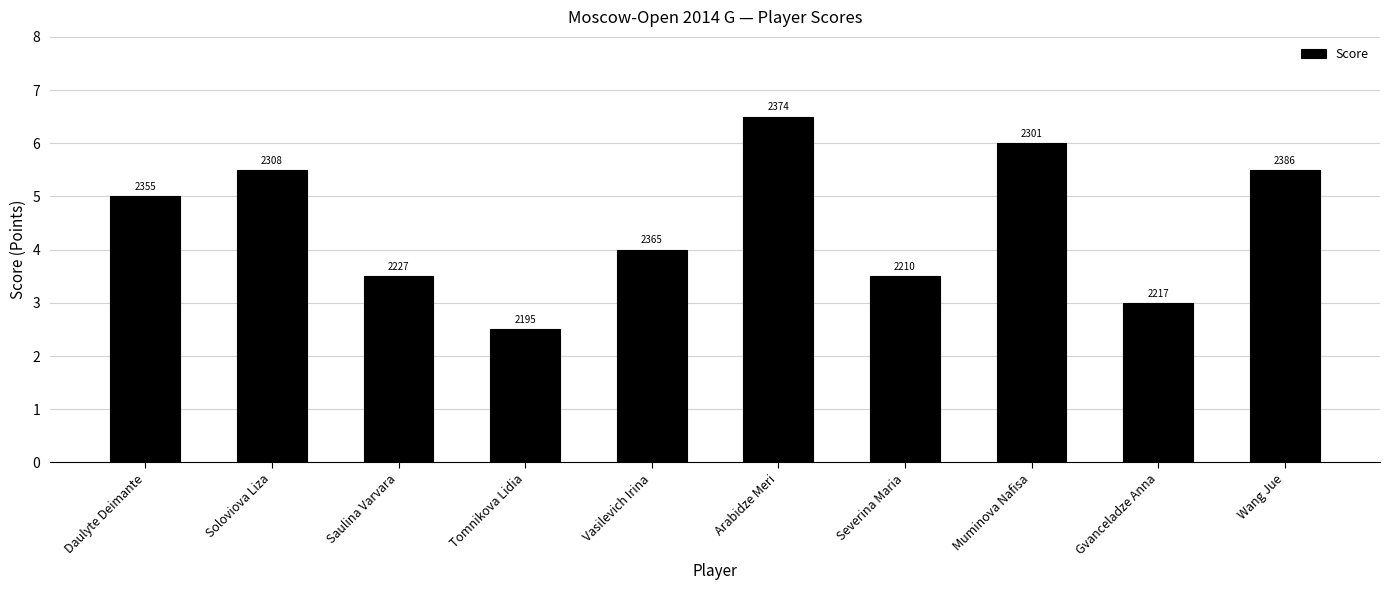

What position from the left is Severina Maria?

7